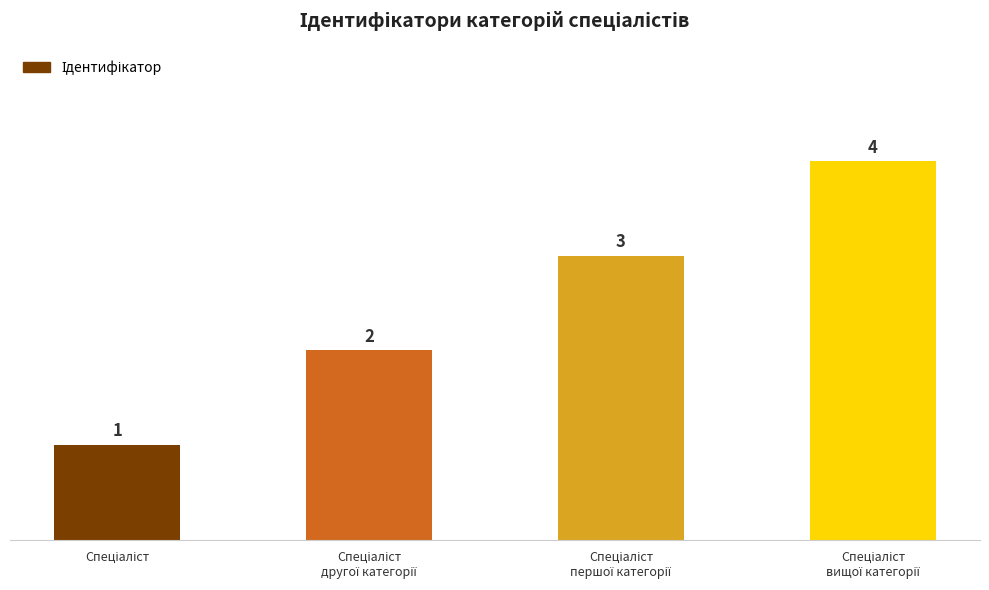

What is the difference between the maximum and second lowest values?

2